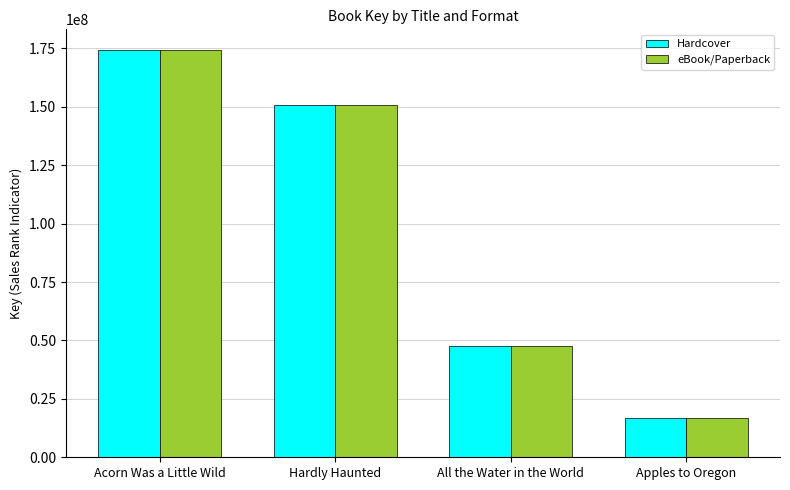

The value of eBook/Paperback at Hardly Haunted is 150885000. True or false?

True